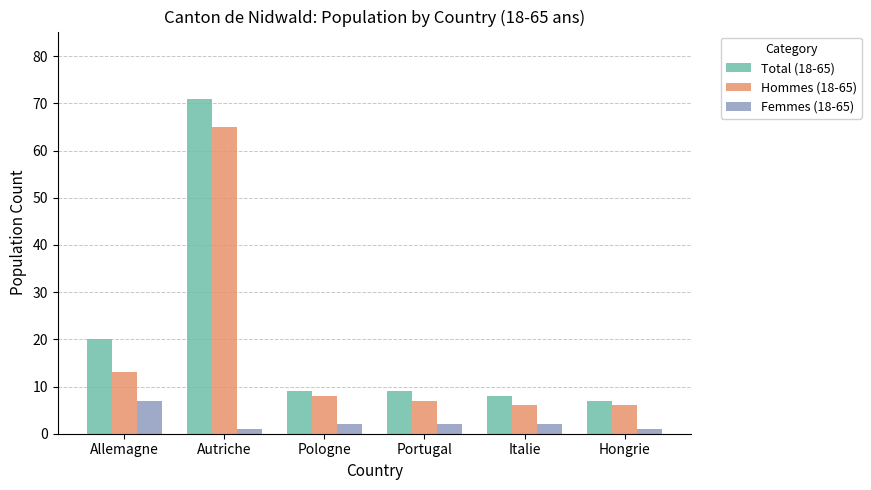

What is the total value across all series at Pologne?

19